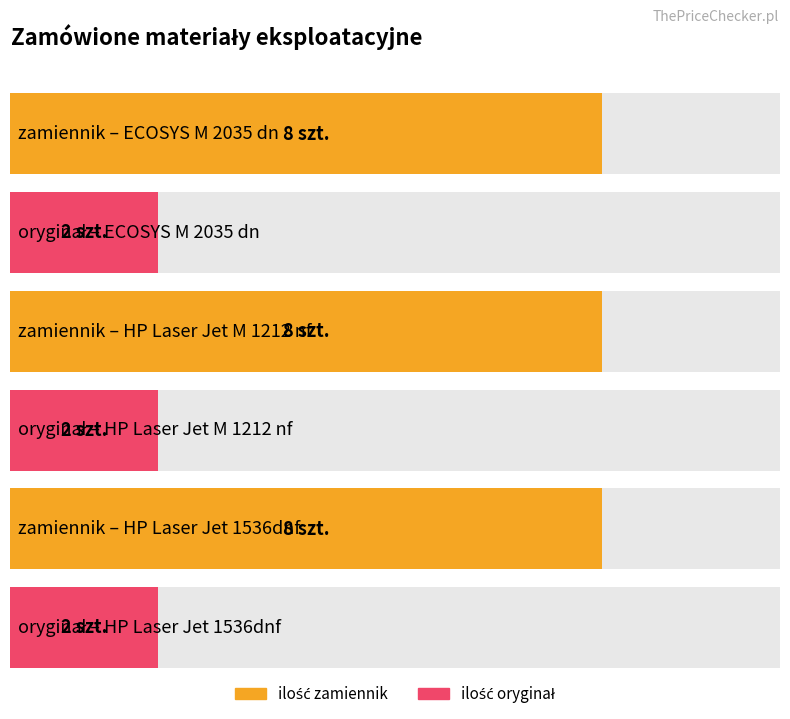

What is the label of the 1st bar from the right?

HP Laser Jet 1536dnf